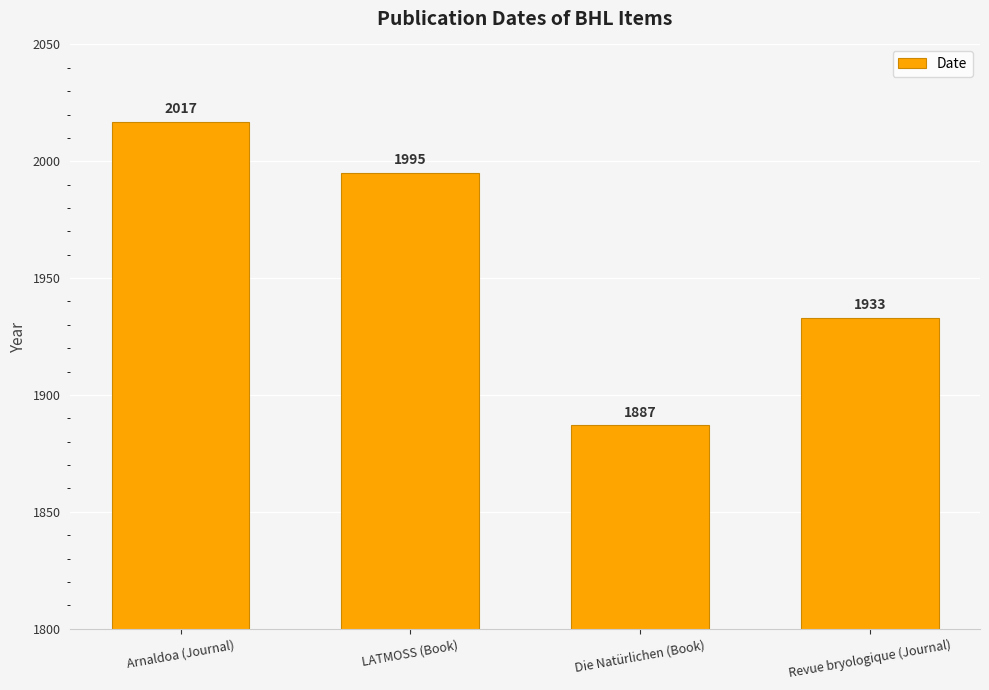

List the labels in order of value, largest first.

Arnaldoa (Journal), LATMOSS (Book), Revue bryologique (Journal), Die Natürlichen (Book)